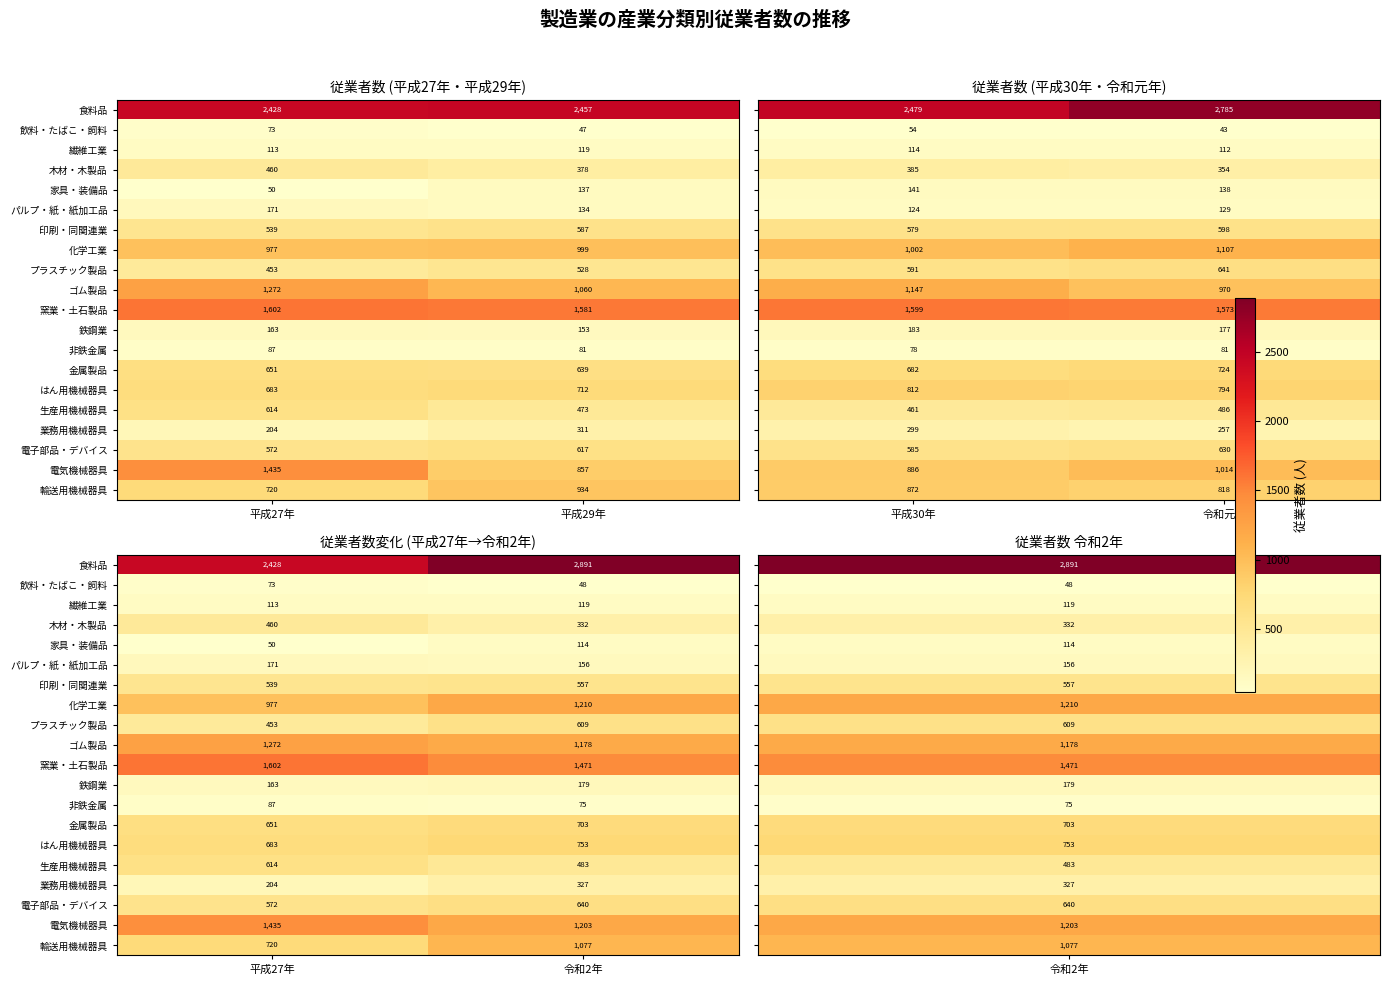

How many distinct data groups are displayed?

20